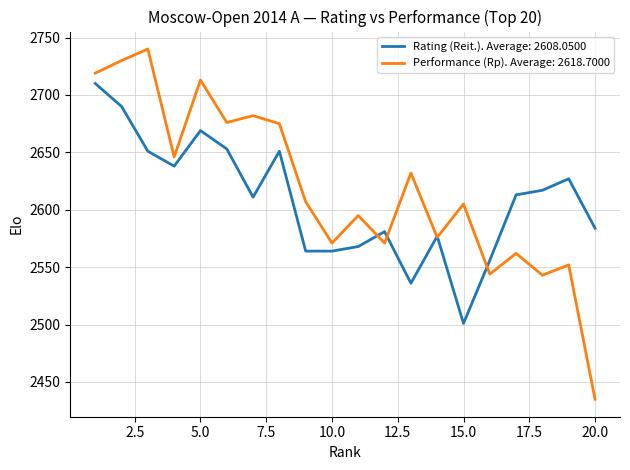

Rank the series by their maximum value, from highest to lowest.

Performance (Rp). Average: 2618.7000, Rating (Reit.). Average: 2608.0500